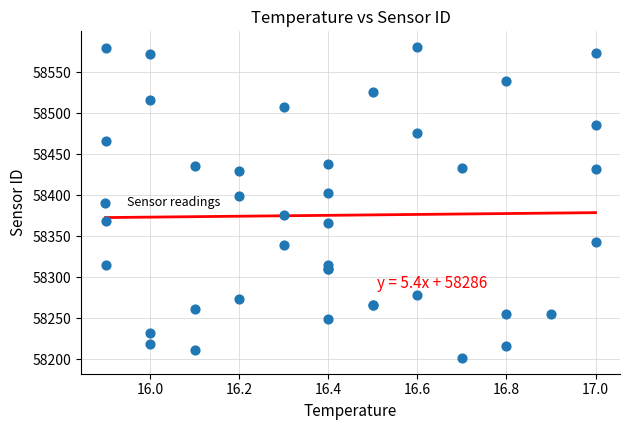

What Y value in the scatter plot is closest to 58391?

58398.7